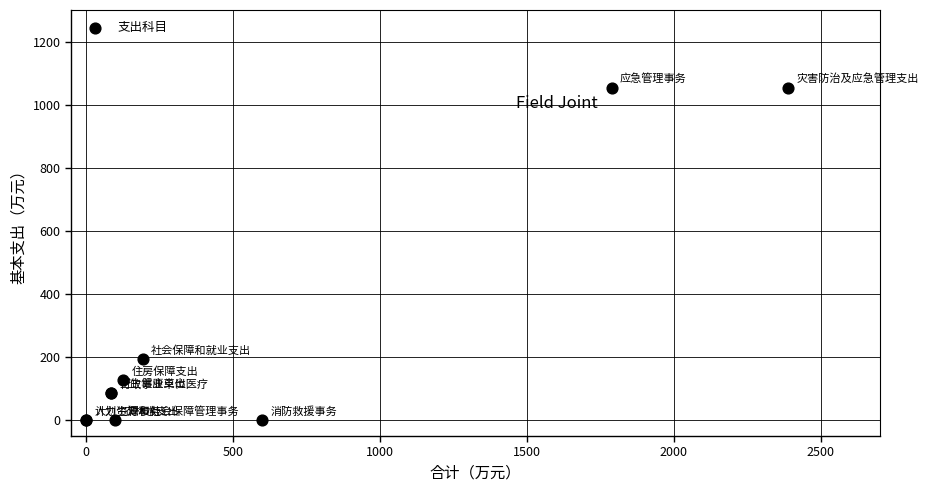

What Y value in the scatter plot is closest to 526?

193.3